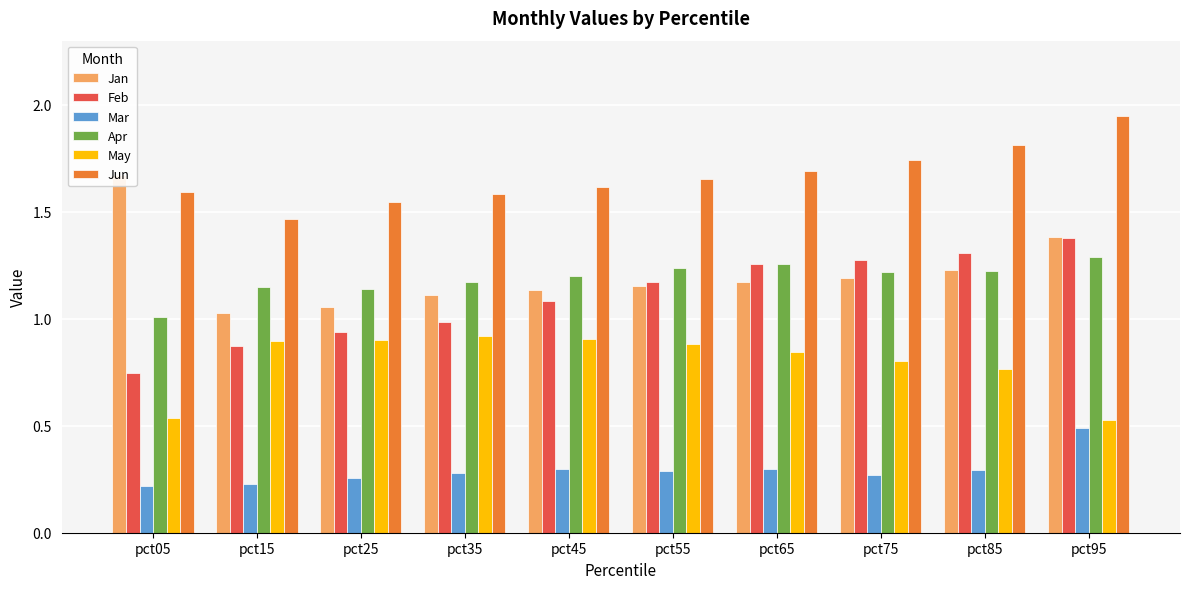

Reading right to left, what are all the values shown in this chart?

Jan: 1.4	1.2	1.2	1.2	1.2	1.1	1.1	1.1	1.0	1.7
Feb: 1.4	1.3	1.3	1.3	1.2	1.1	1.0	0.9	0.9	0.7
Mar: 0.5	0.3	0.3	0.3	0.3	0.3	0.3	0.3	0.2	0.2
Apr: 1.3	1.2	1.2	1.3	1.2	1.2	1.2	1.1	1.1	1.0
May: 0.5	0.8	0.8	0.8	0.9	0.9	0.9	0.9	0.9	0.5
Jun: 1.9	1.8	1.7	1.7	1.7	1.6	1.6	1.5	1.5	1.6